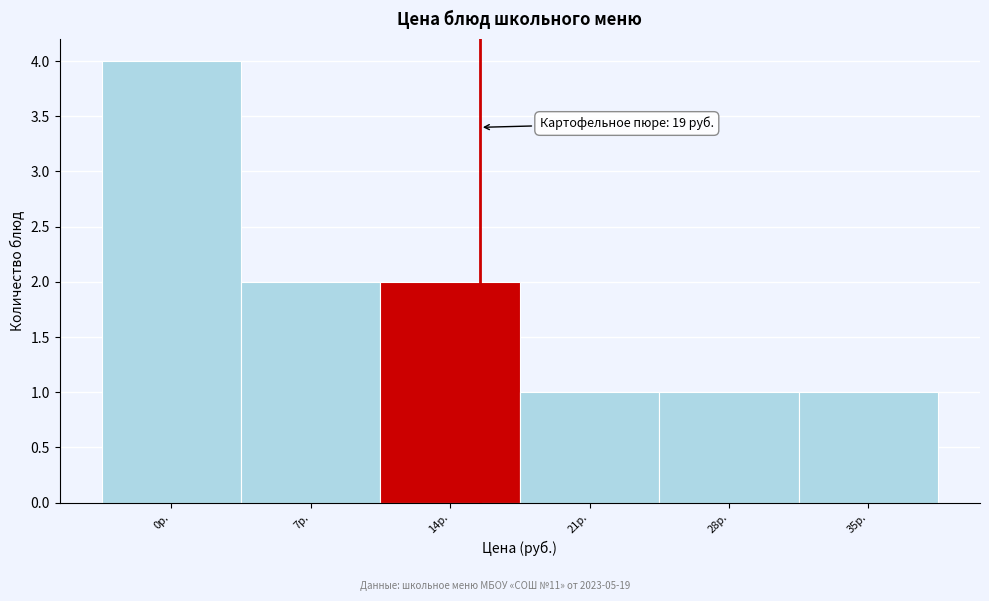

Reading left to right, extract all data points from this chart.

0р.=4	7р.=2	14р.=2	21р.=1	28р.=1	35р.=1